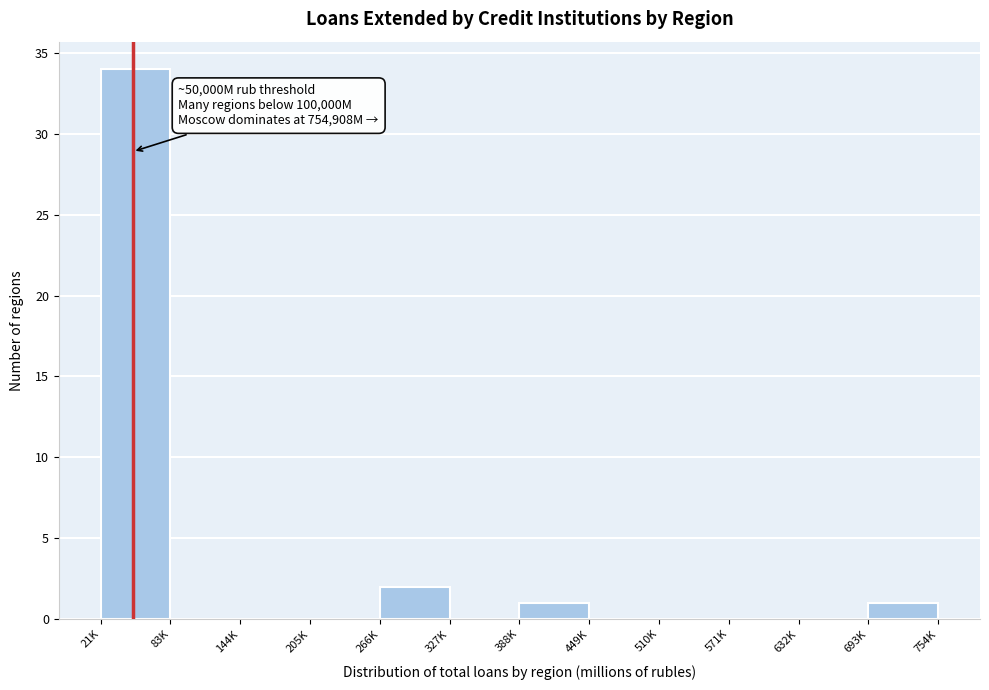

Reading right to left, transcribe all the data shown in this chart.

693K=1	632K=0	571K=0	510K=0	449K=0	388K=1	327K=0	266K=2	205K=0	144K=0	83K=0	21K=34